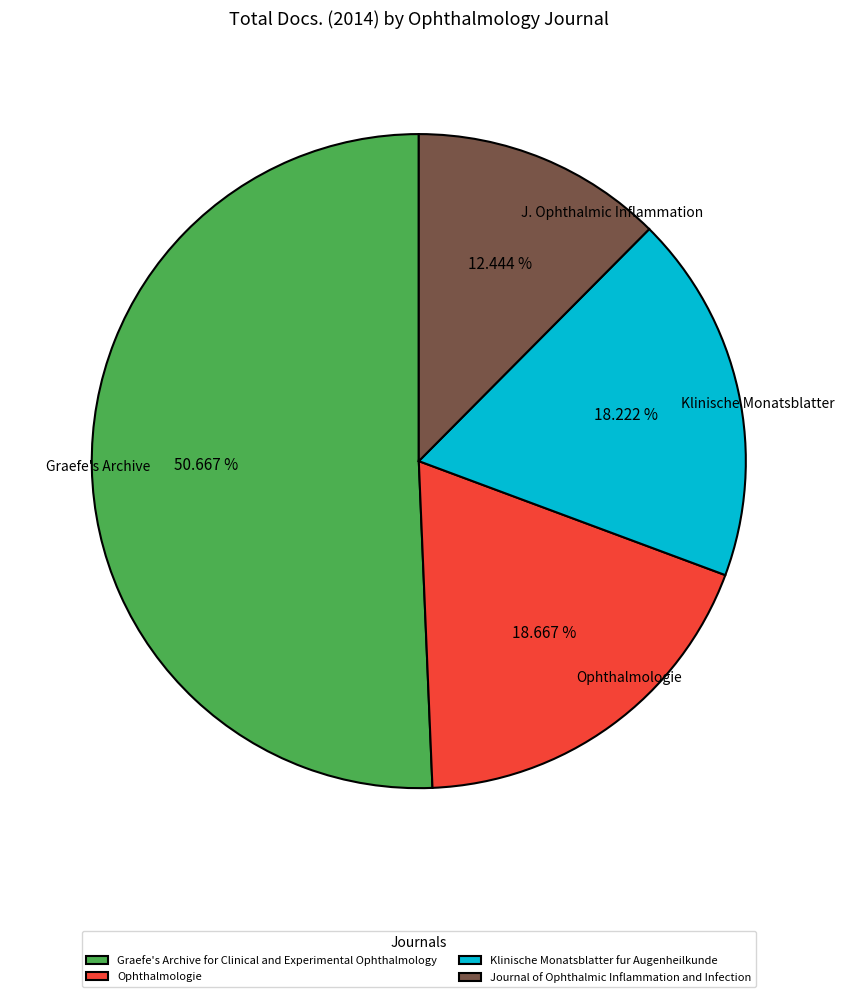

To the nearest percent, what percentage of the pie is Ophthalmologie?

19%